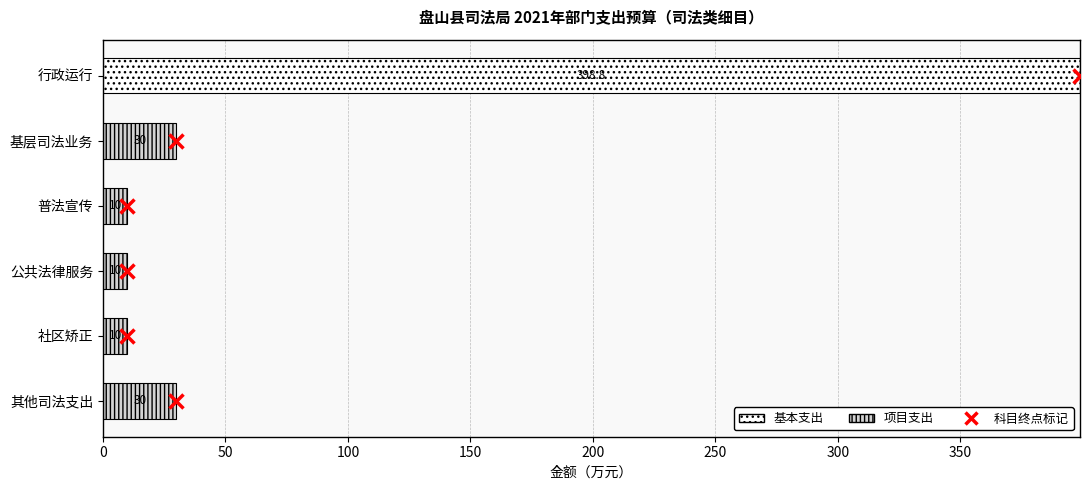

At which category is the sum across all series the highest?

行政运行